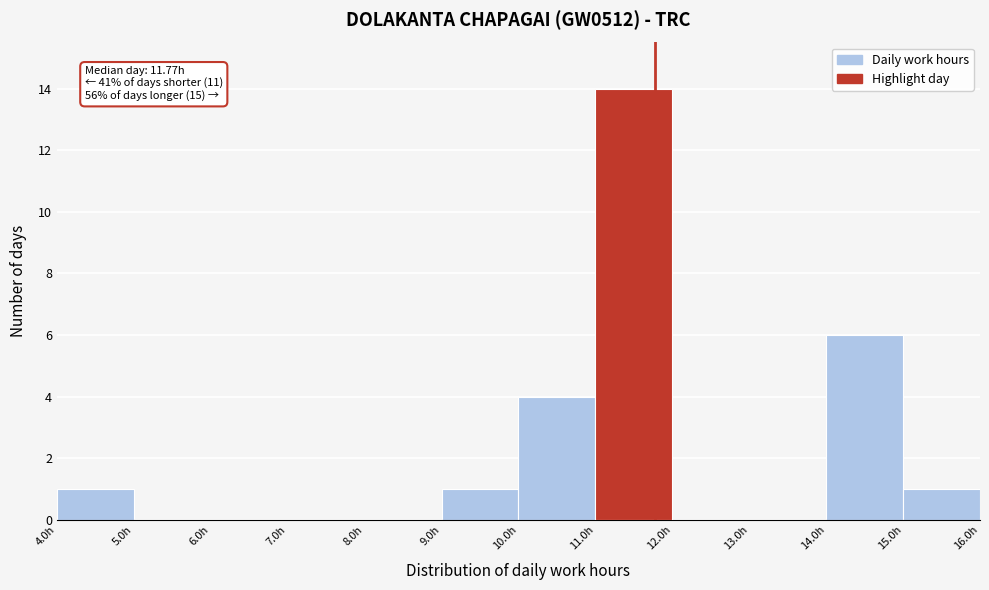

Which range on the x-axis has the tallest bar?

11 to 12